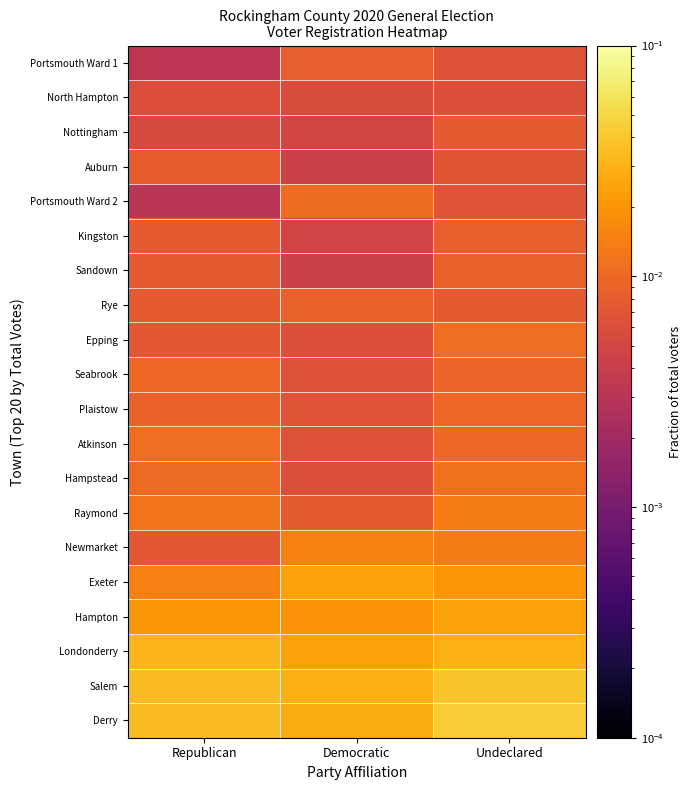

How many distinct data groups are displayed?

20